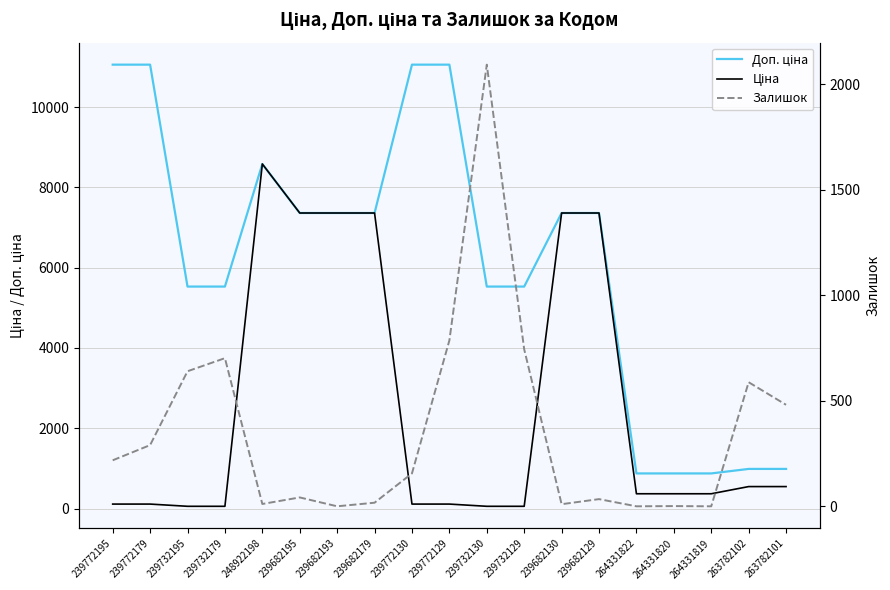

Which category has the lowest value in the Доп. ціна series?

264331822